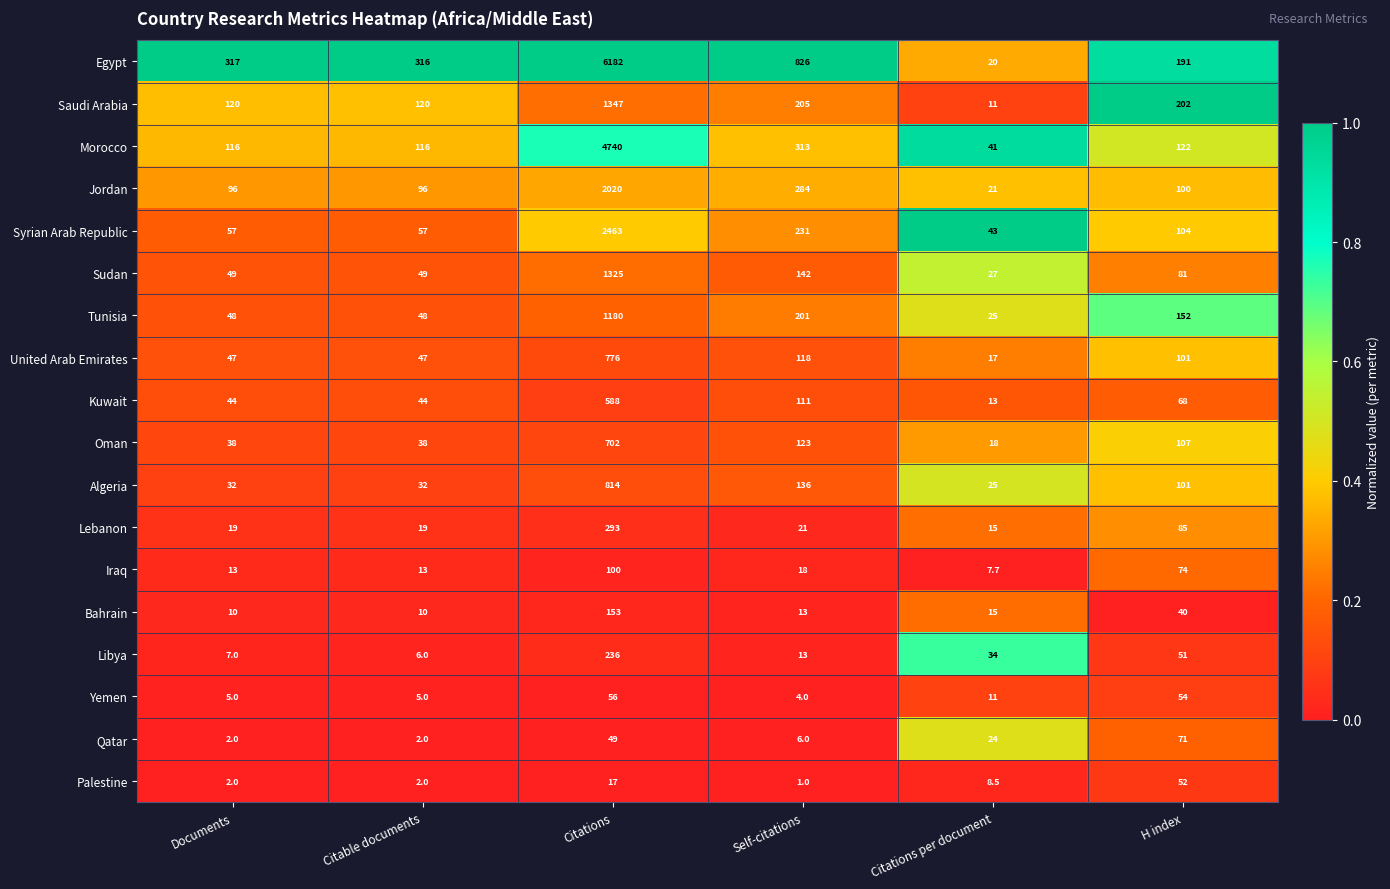

What is the difference between the maximum and minimum values in the Egypt series?

6162.0